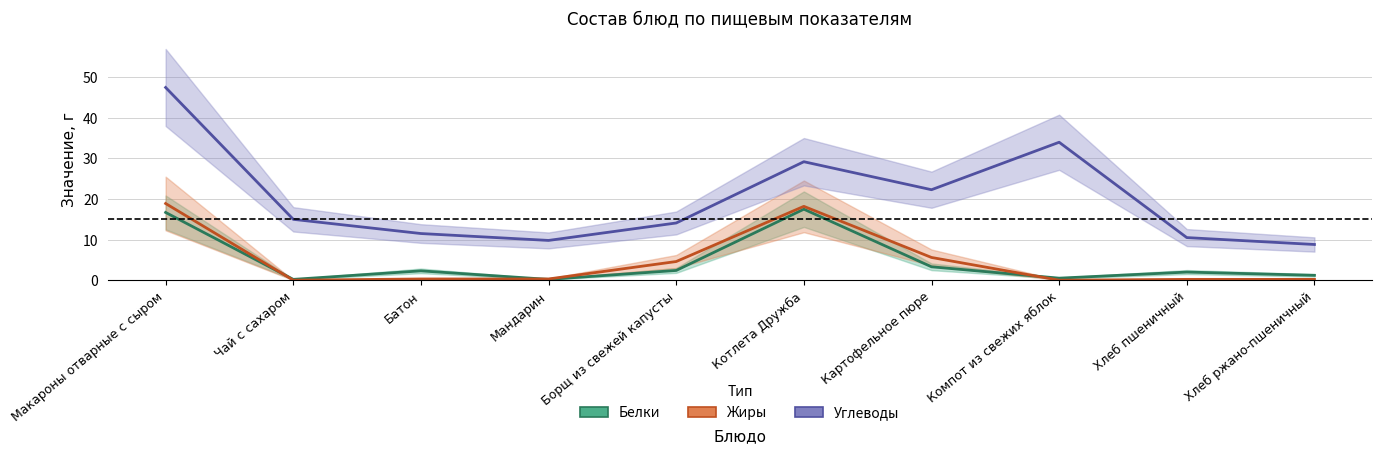

What is the value of the Белки point at the 5th from the left?

2.4